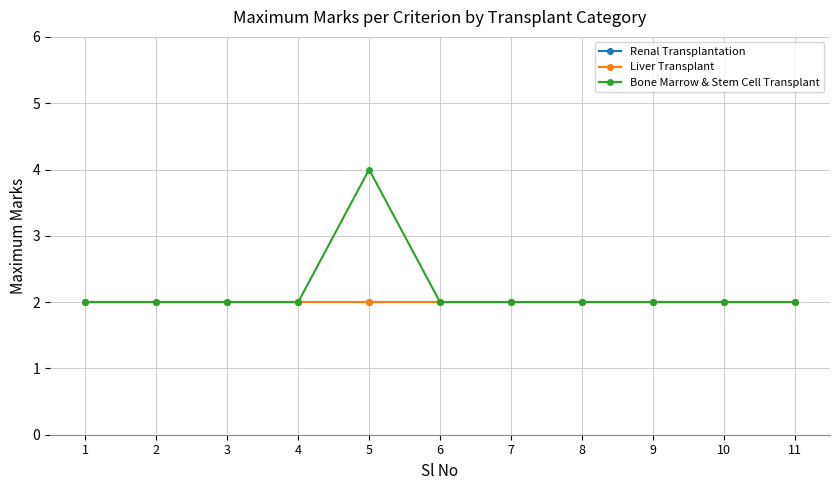

Does the chart have visible grid lines?

Yes